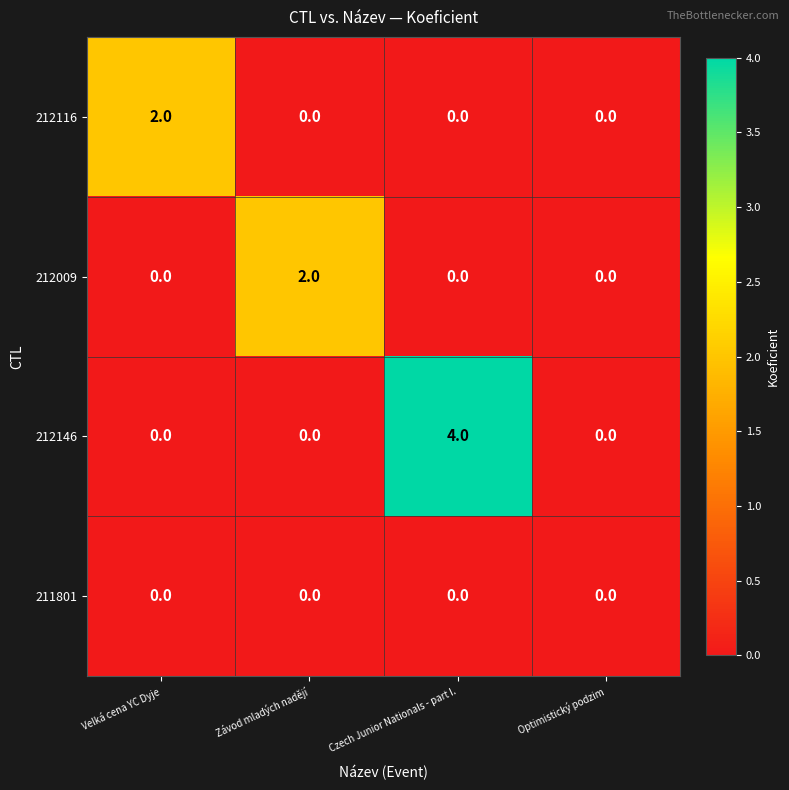

The value of 212116 at Czech Junior Nationals - part I. is 0. True or false?

True